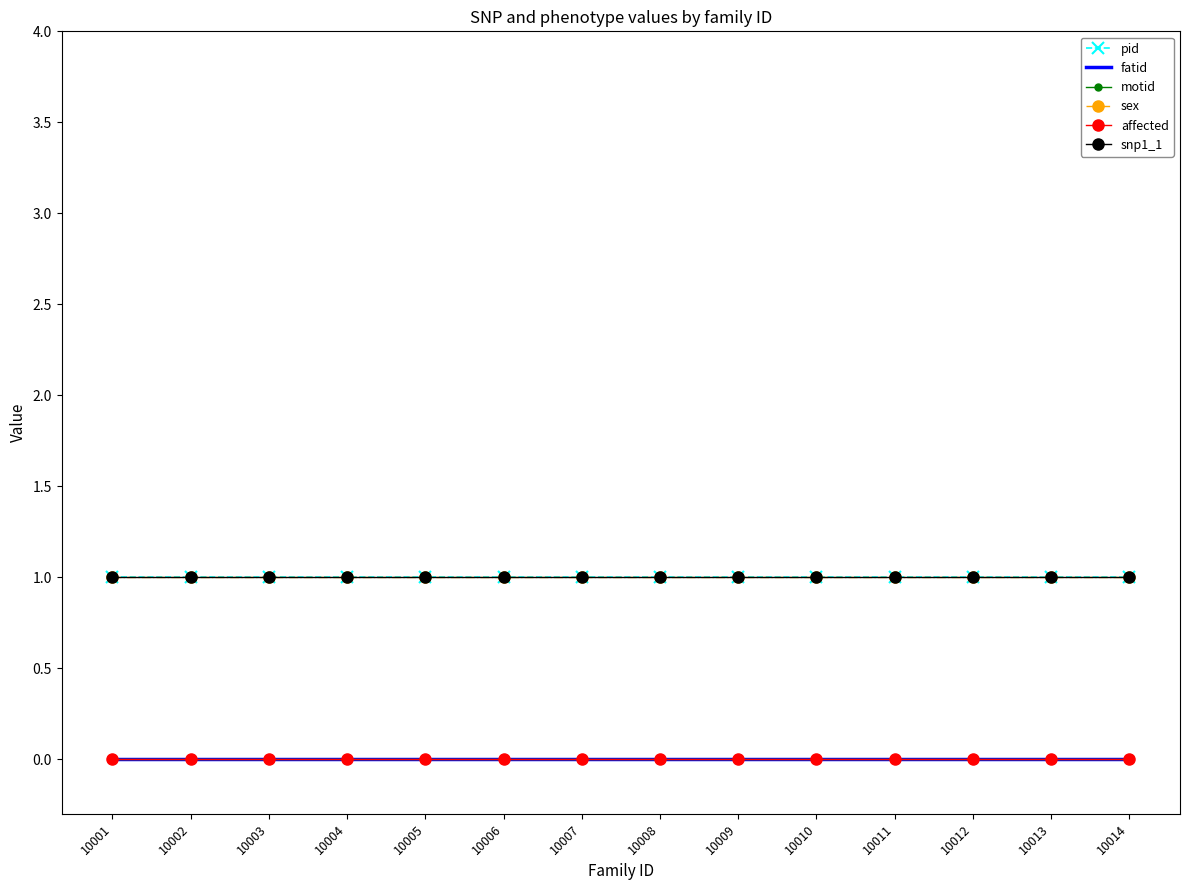

Reading left to right, list all the values displayed in this chart.

pid: 1	1	1	1	1	1	1	1	1	1	1	1	1	1
fatid: 0	0	0	0	0	0	0	0	0	0	0	0	0	0
motid: 0	0	0	0	0	0	0	0	0	0	0	0	0	0
sex: 1	1	1	1	1	1	1	1	1	1	1	1	1	1
affected: 0	0	0	0	0	0	0	0	0	0	0	0	0	0
snp1_1: 1	1	1	1	1	1	1	1	1	1	1	1	1	1